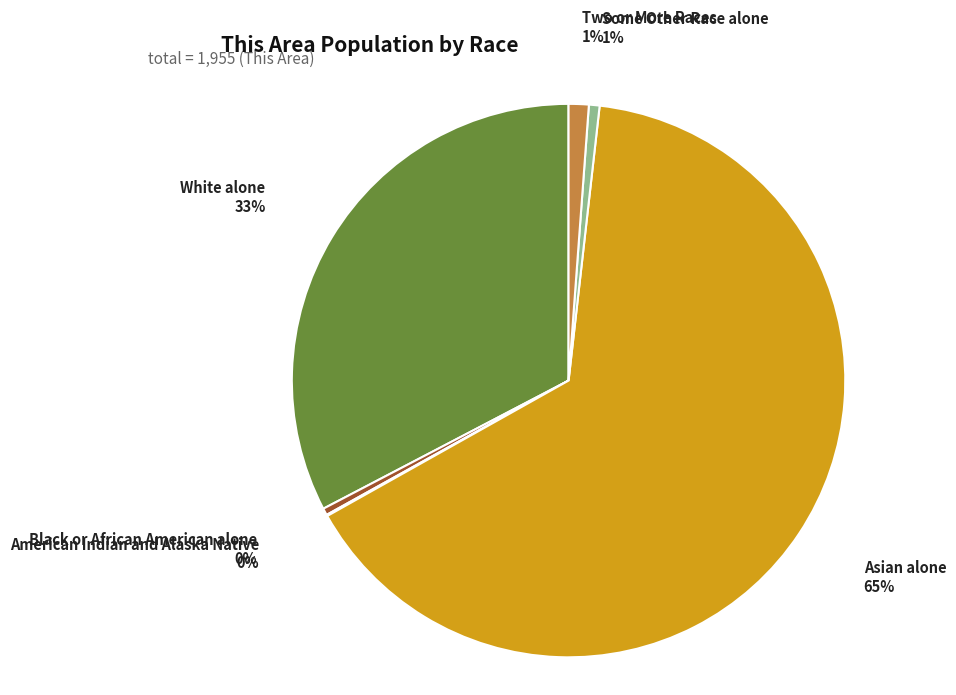

What is the largest slice in the pie chart?

Asian alone